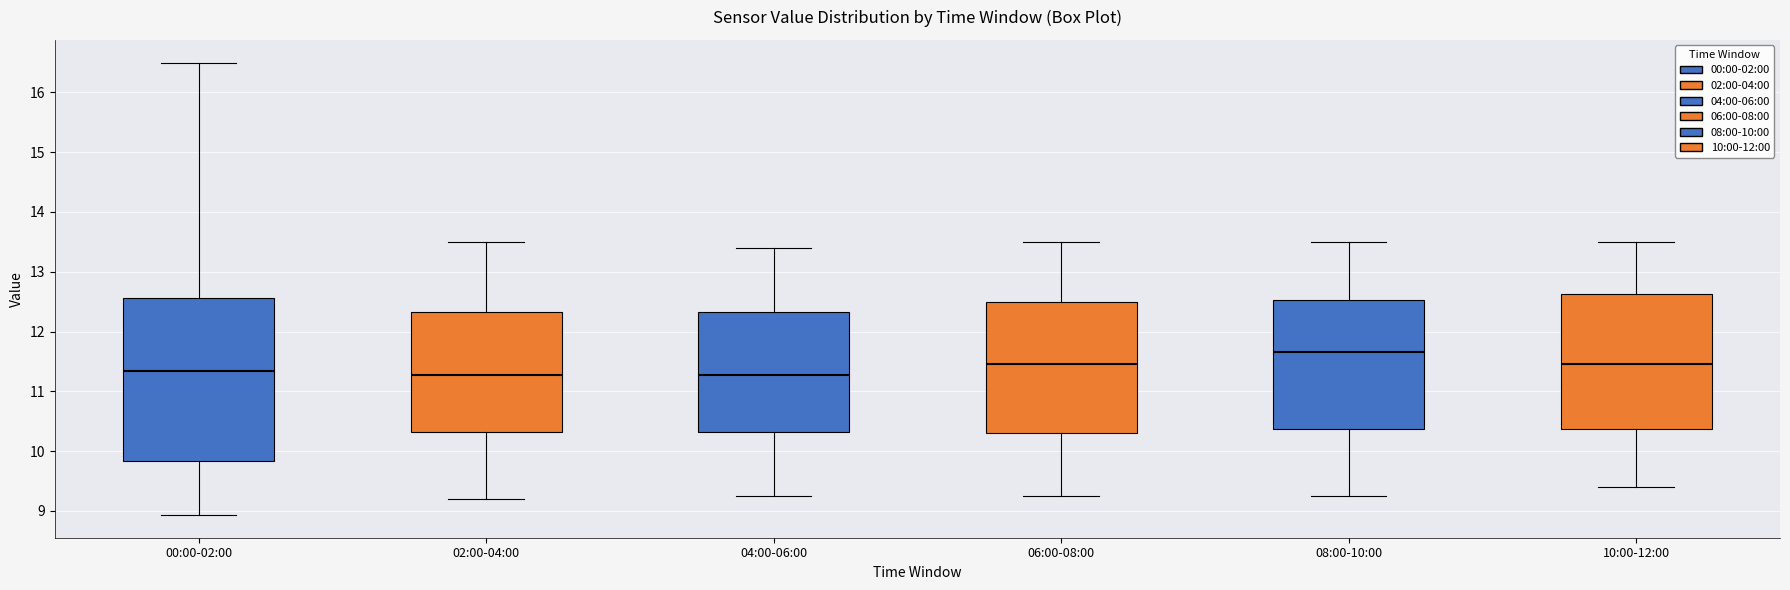

Reading left to right, transcribe this box plot: for each box, give where its median line is, the range the box spans, and where its two whiskers end, as read against the y-axis. The values are not printed on the chart, so give them approximately, as read against the axis.

00:00-02:00: median 11.3, box 9.8 to 12.6, whiskers 8.9 to 16.5
02:00-04:00: median 11.3, box 10.3 to 12.3, whiskers 9.2 to 13.5
04:00-06:00: median 11.3, box 10.3 to 12.3, whiskers 9.3 to 13.4
06:00-08:00: median 11.5, box 10.3 to 12.5, whiskers 9.3 to 13.5
08:00-10:00: median 11.7, box 10.4 to 12.5, whiskers 9.3 to 13.5
10:00-12:00: median 11.5, box 10.4 to 12.6, whiskers 9.4 to 13.5